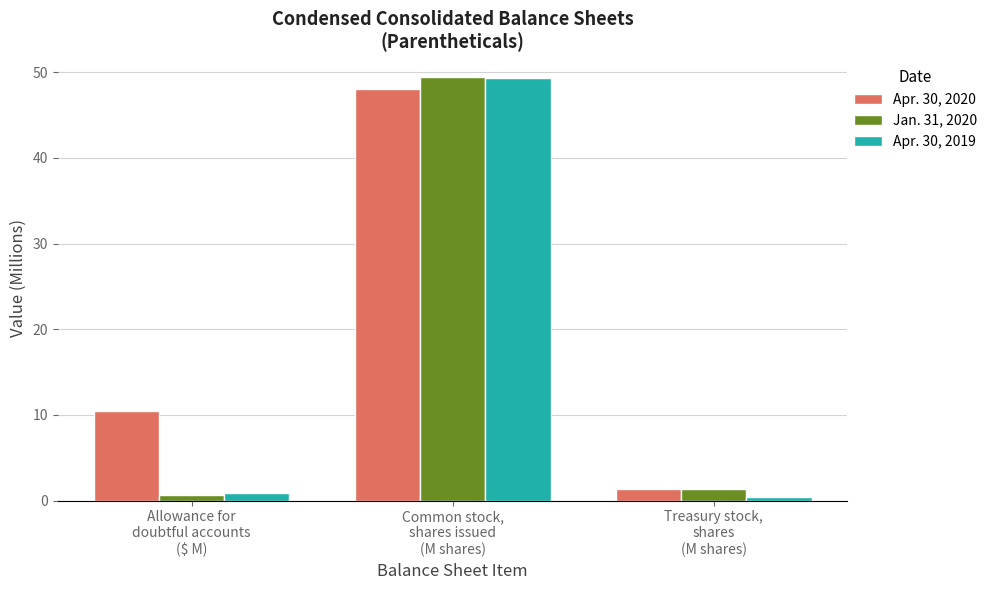

At which category is the sum across all series the highest?

Common stock,
shares issued
(M shares)